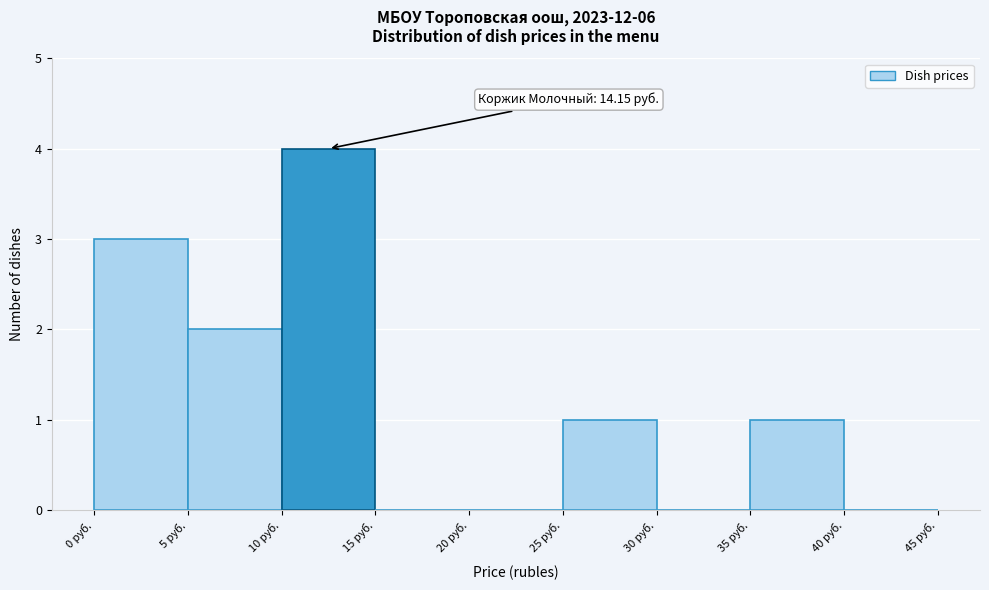

Which range on the x-axis has the tallest bar?

10 to 15